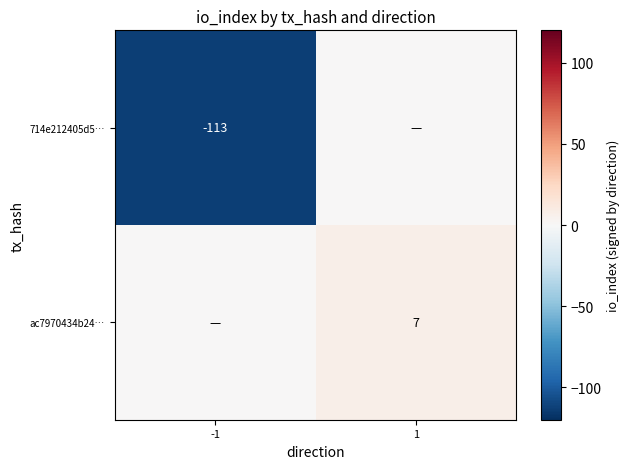

At which category is the sum across all series the highest?

1